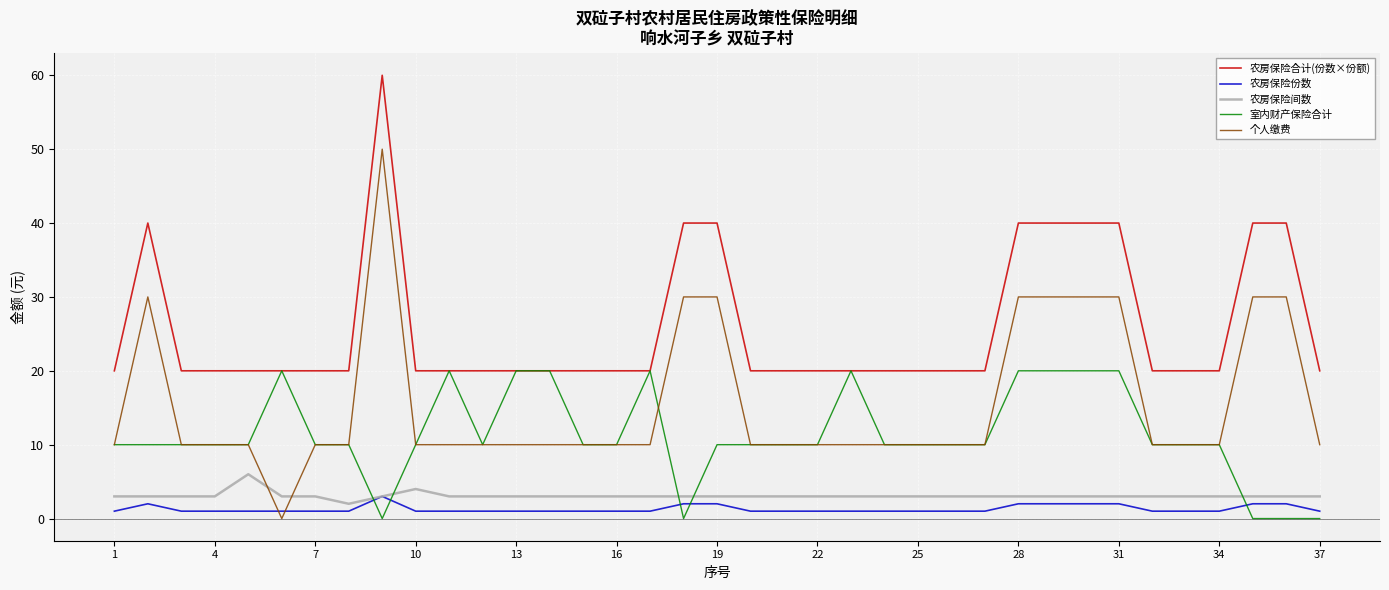

Which series has the largest total across all categories?

农房保险合计(份数×份额)